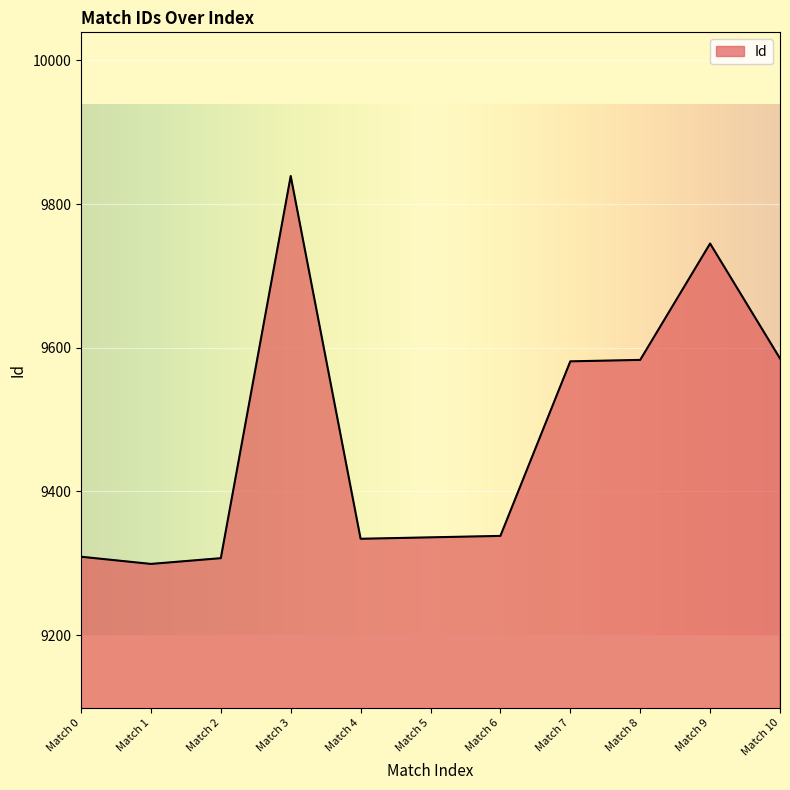

What is the difference between the maximum and minimum values?

540